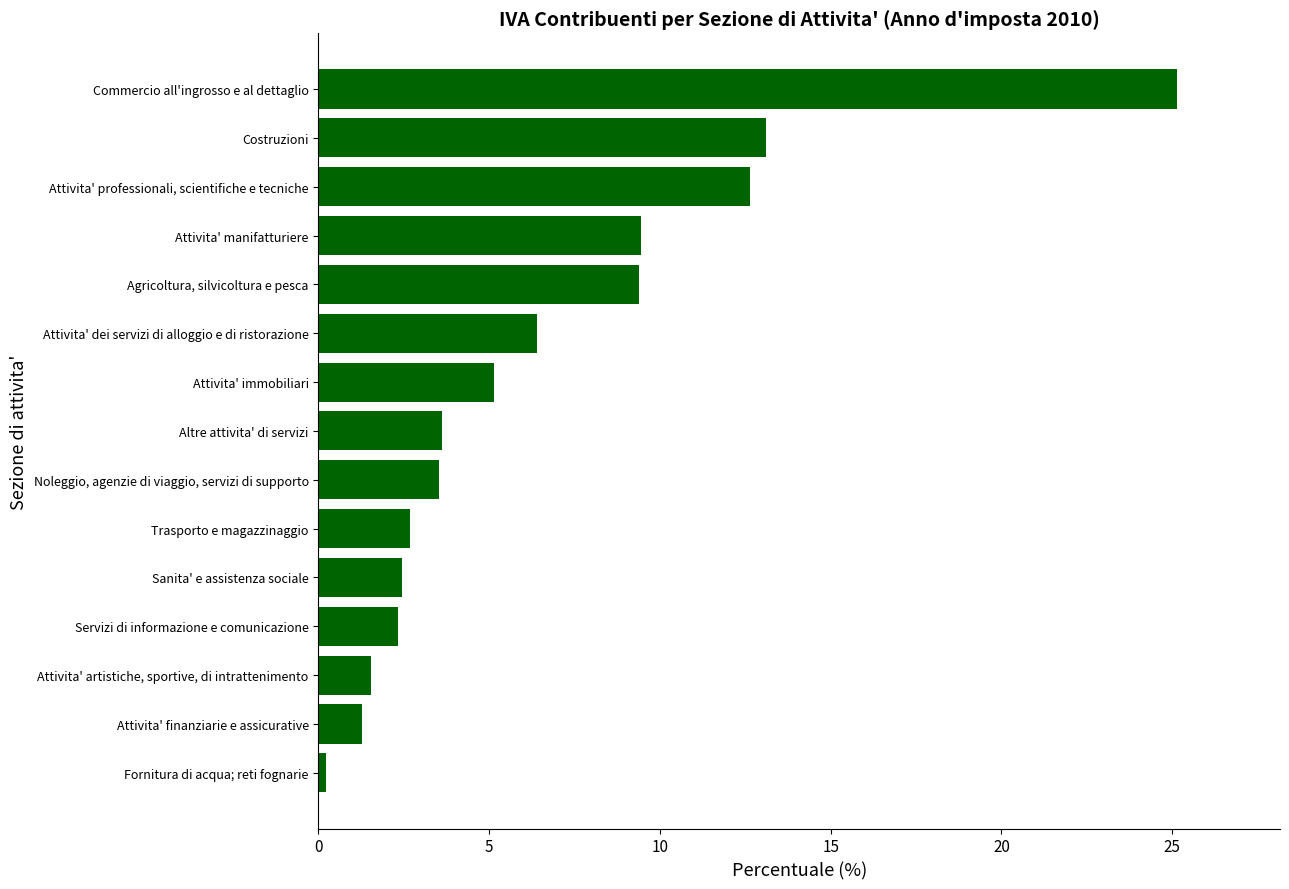

How many series are shown in this chart?

1